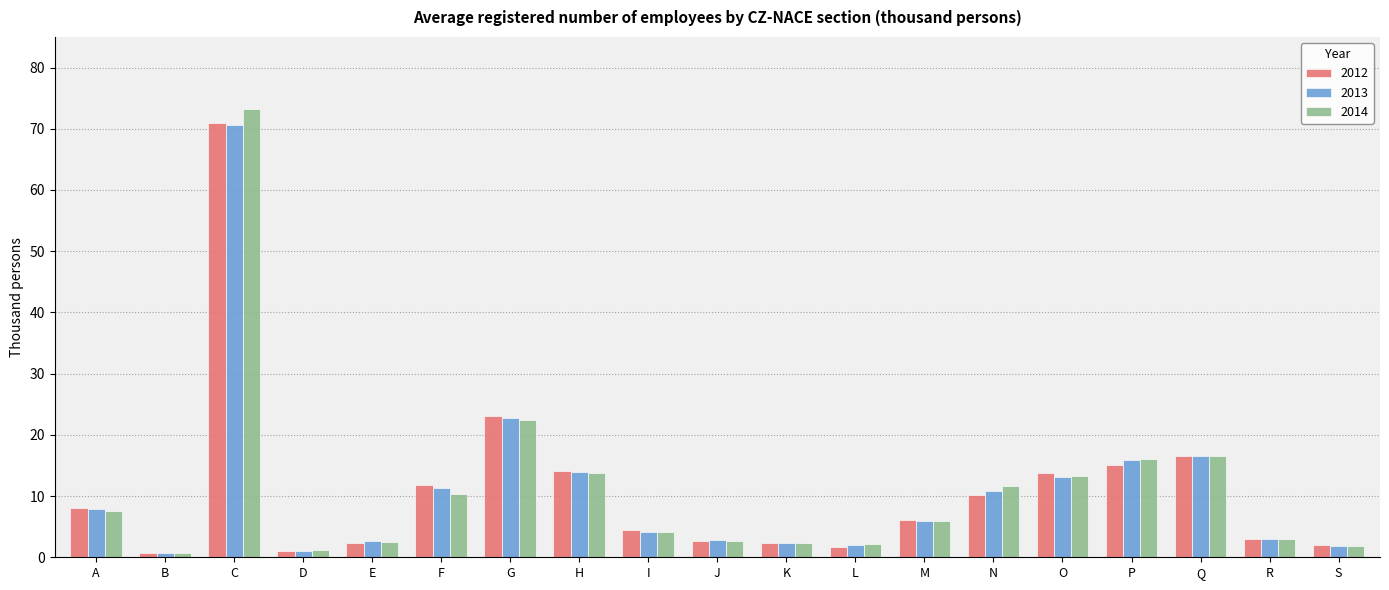

Read the 2014 value at E.

2.5